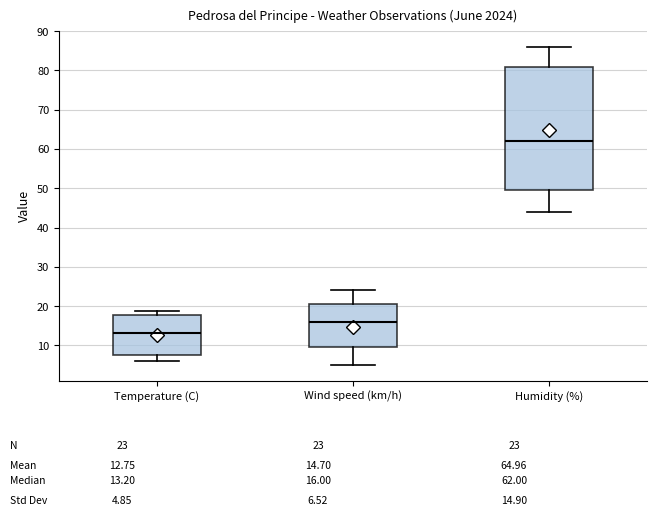

Which box has the lowest median line?

Temperature (C)